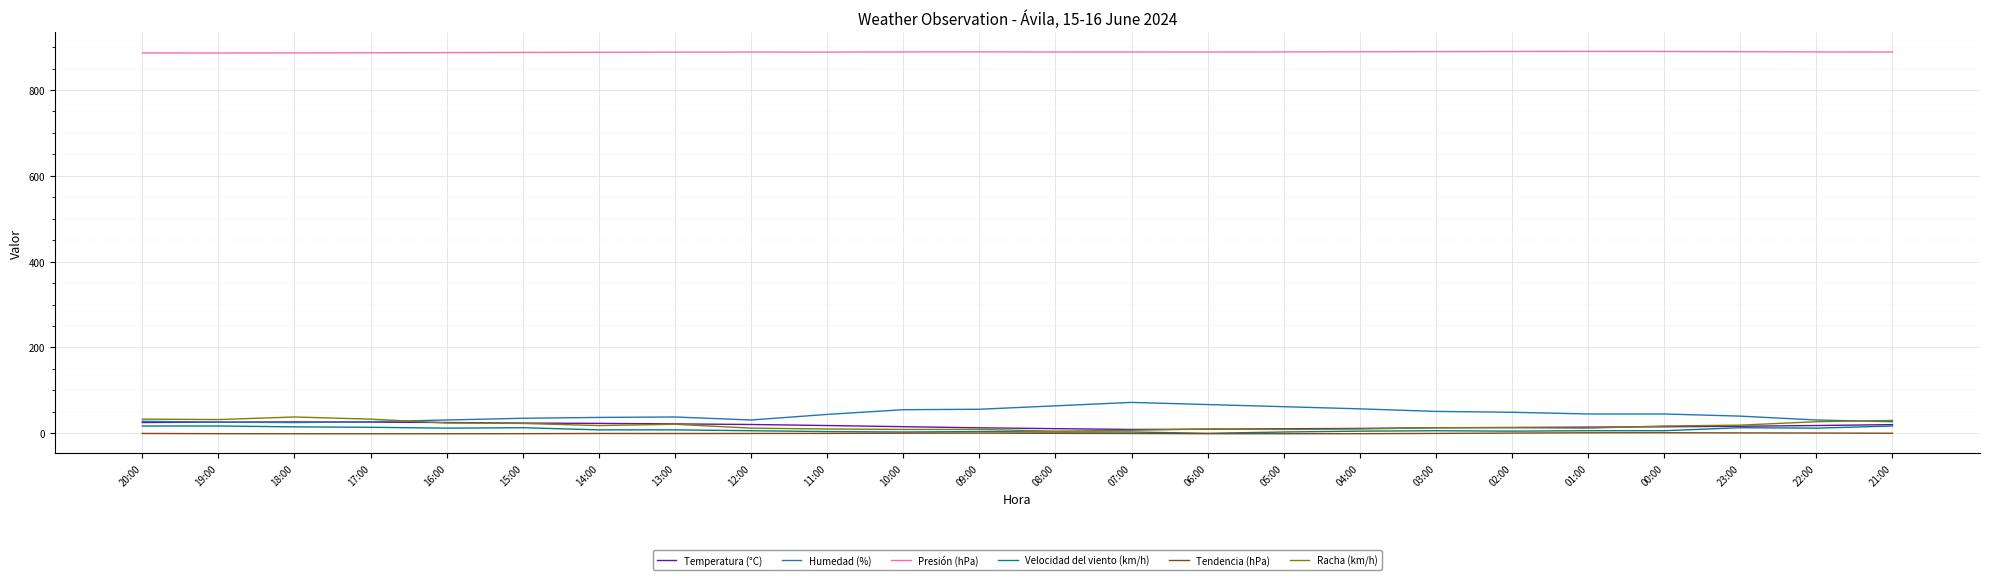

What is the average value of the Tendencia (hPa) series?

-0.2